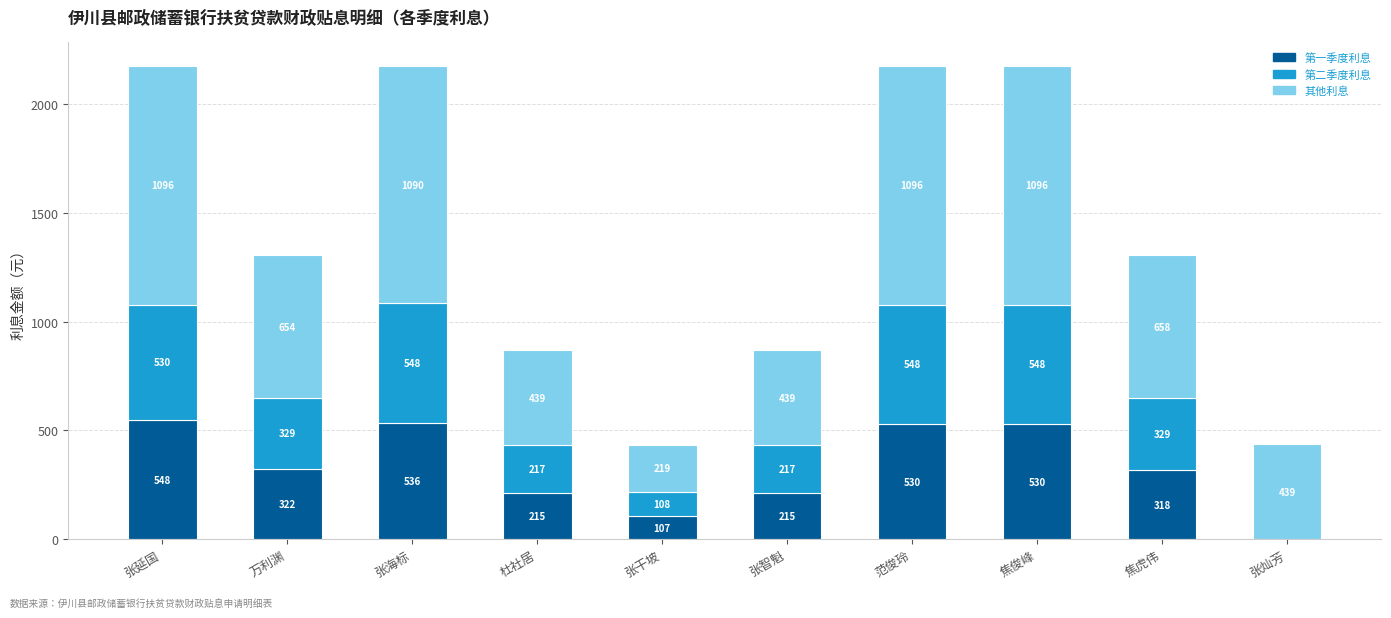

Does the chart contain stacked bars?

Yes